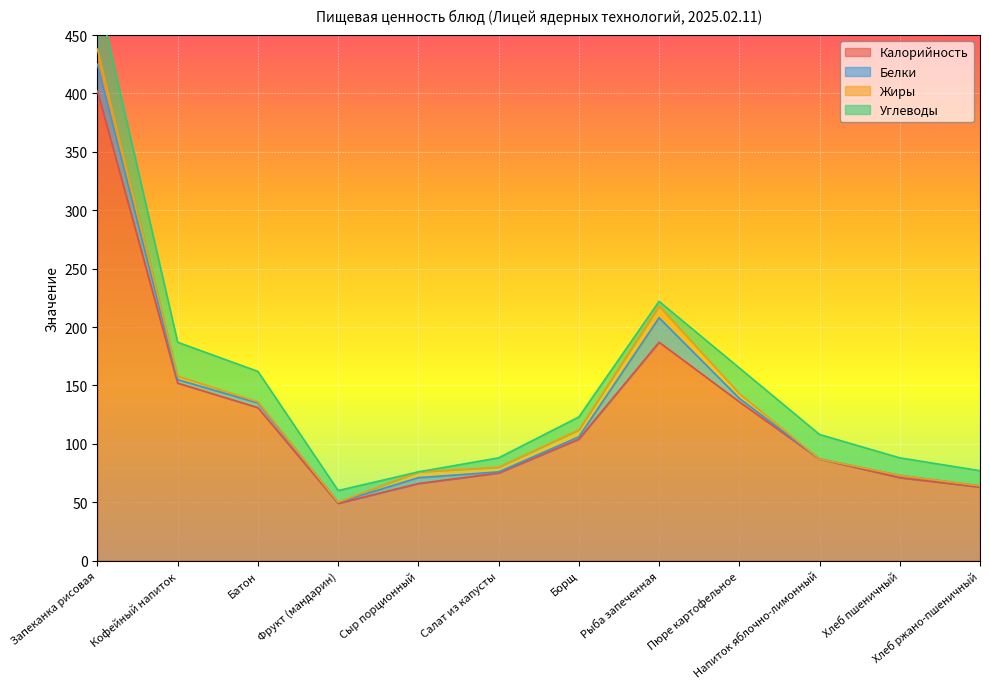

What is the difference between the maximum and minimum values in the Жиры series?

13